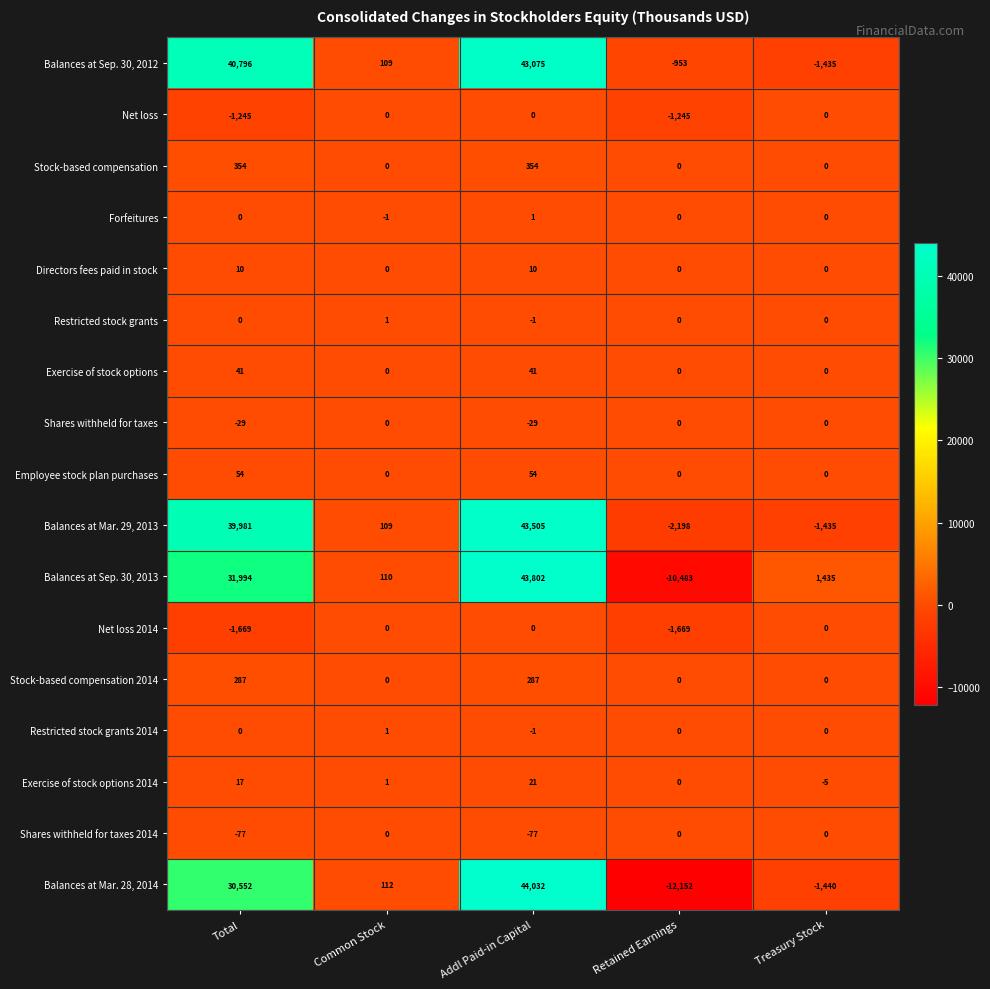

What is the difference between the maximum and second lowest values in the Shares withheld for taxes 2014 series?

77